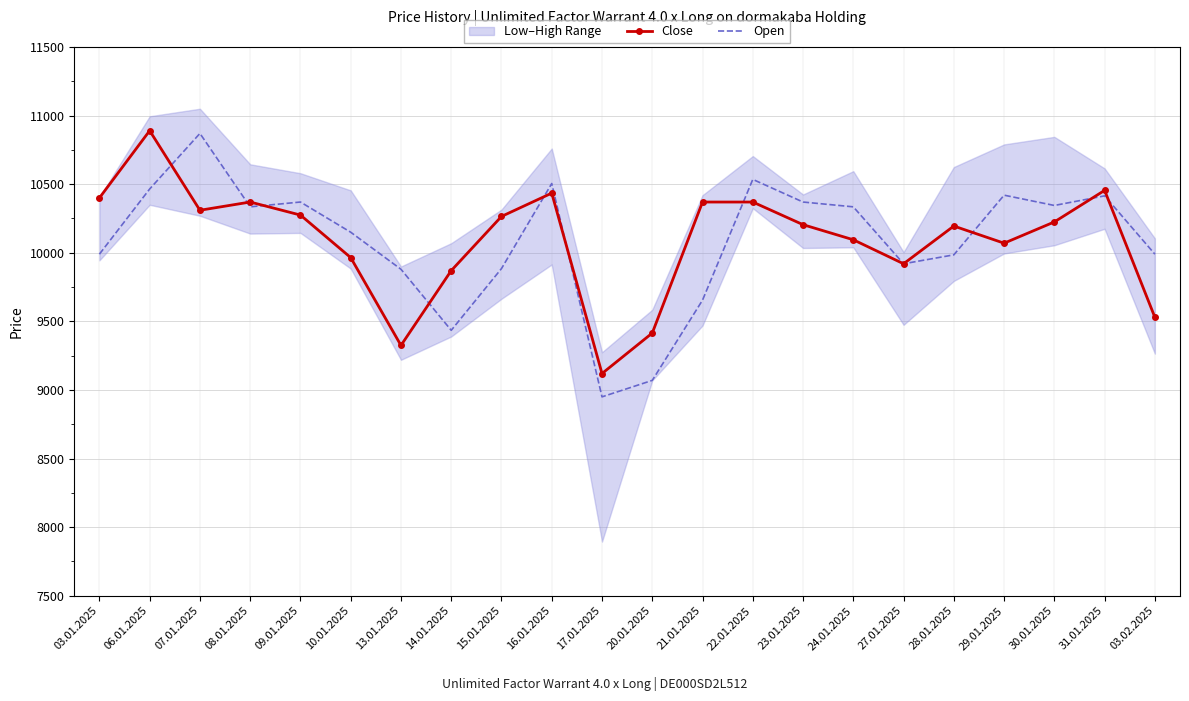

Which series ends up on top after the final intersection of Close and Open?

Open